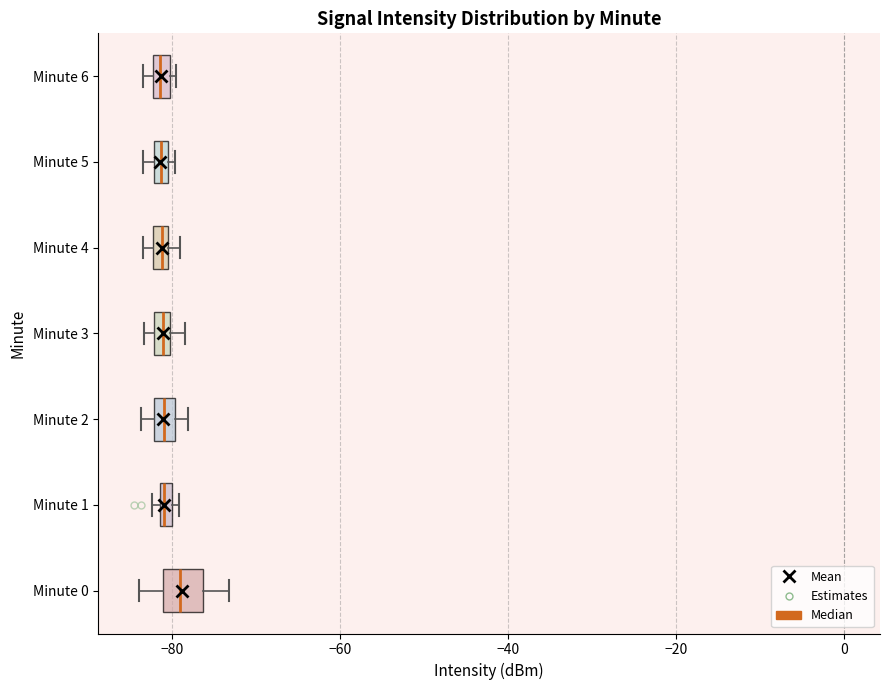

Which box is the widest, from its left edge to its right edge?

Minute 0